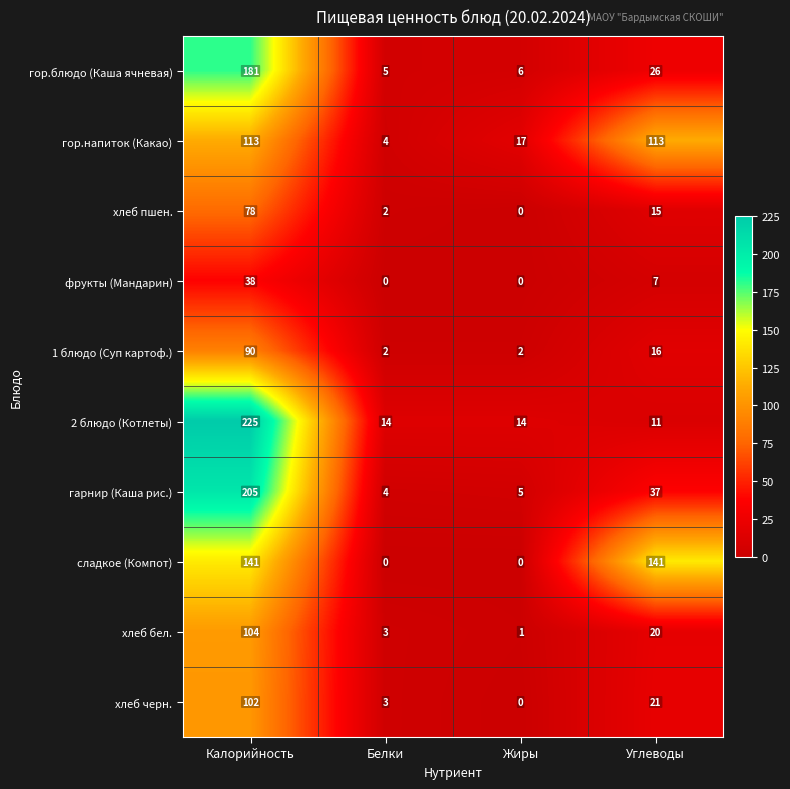

At how many categories does at least one series exceed 129?

2